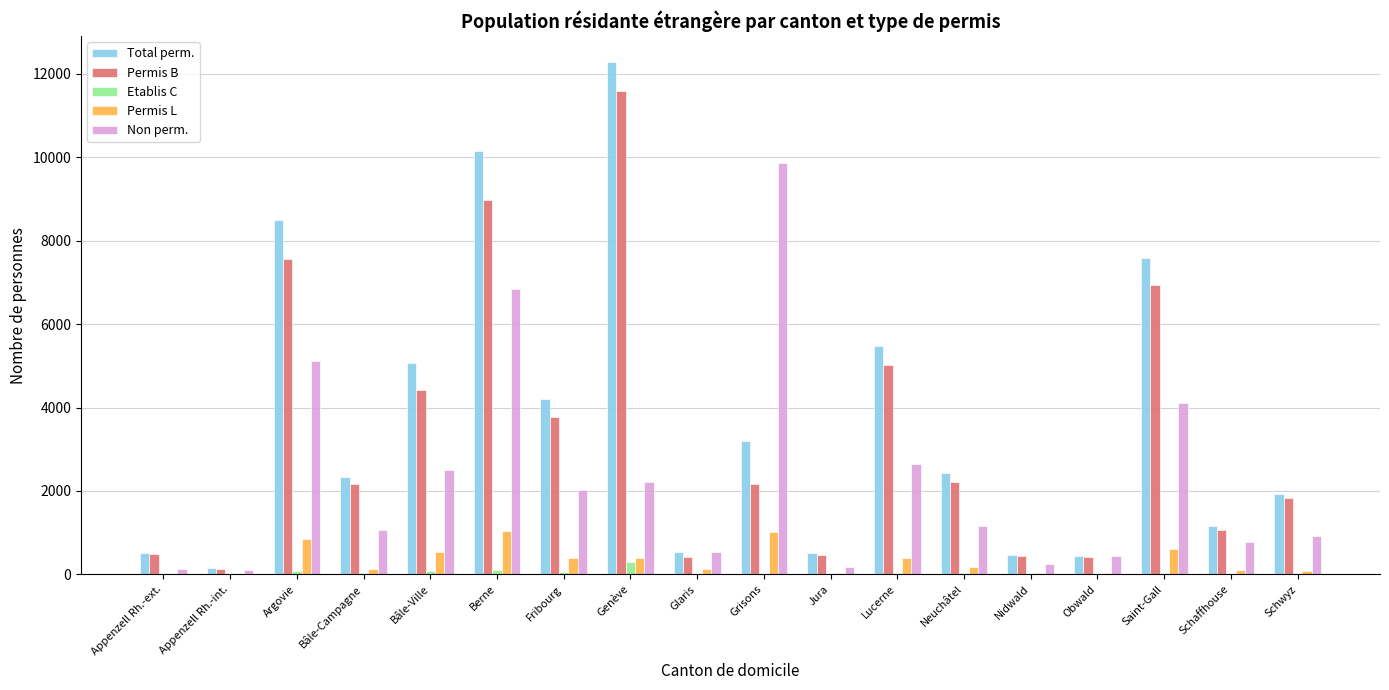

Is the value of Non perm. at Neuchâtel greater than the value of Permis L at Argovie?

Yes